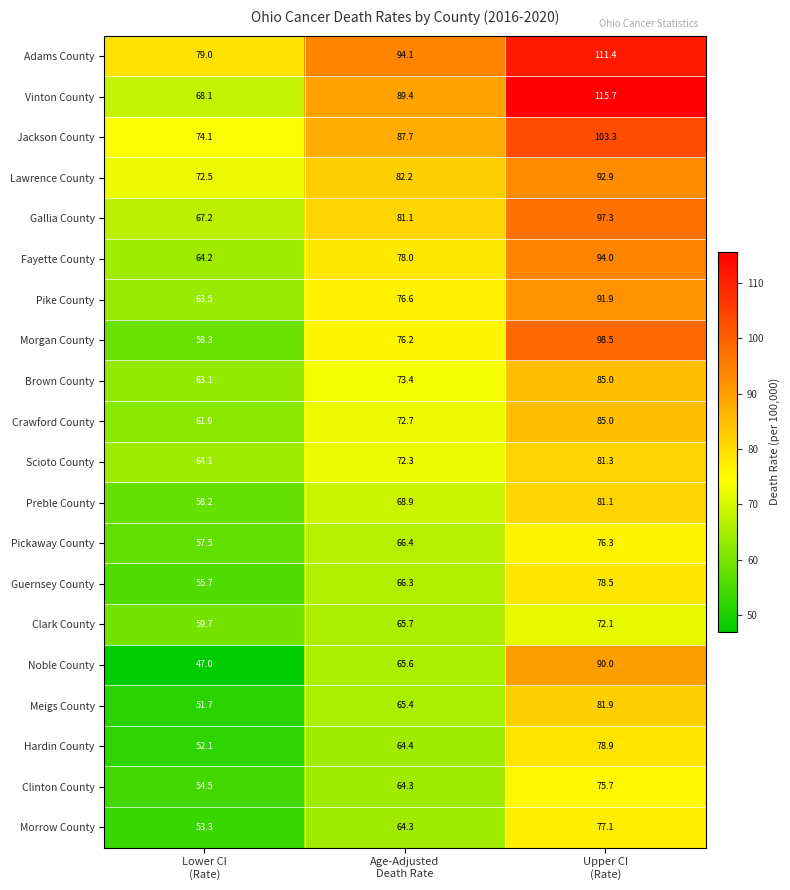

What is the minimum value for Fayette County?

64.2